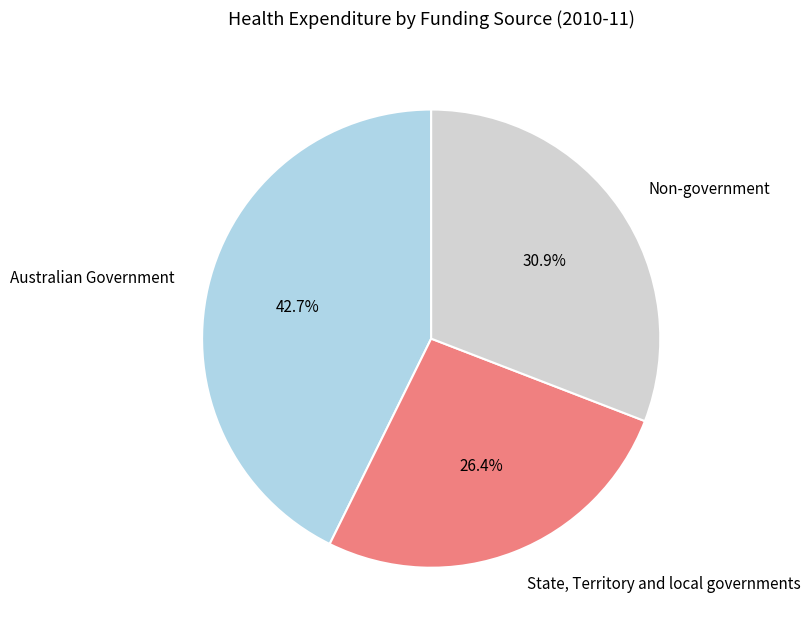

What percentage is the State, Territory and local governments slice, to the nearest percent?

26%